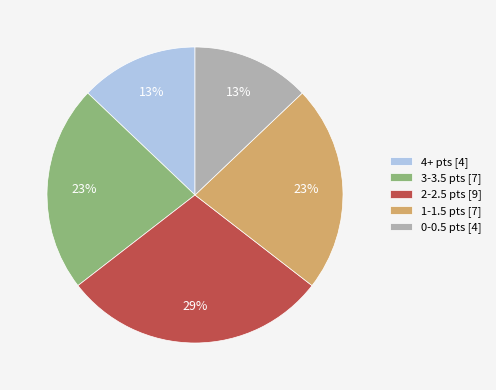

Count the number of slices in the pie.

5